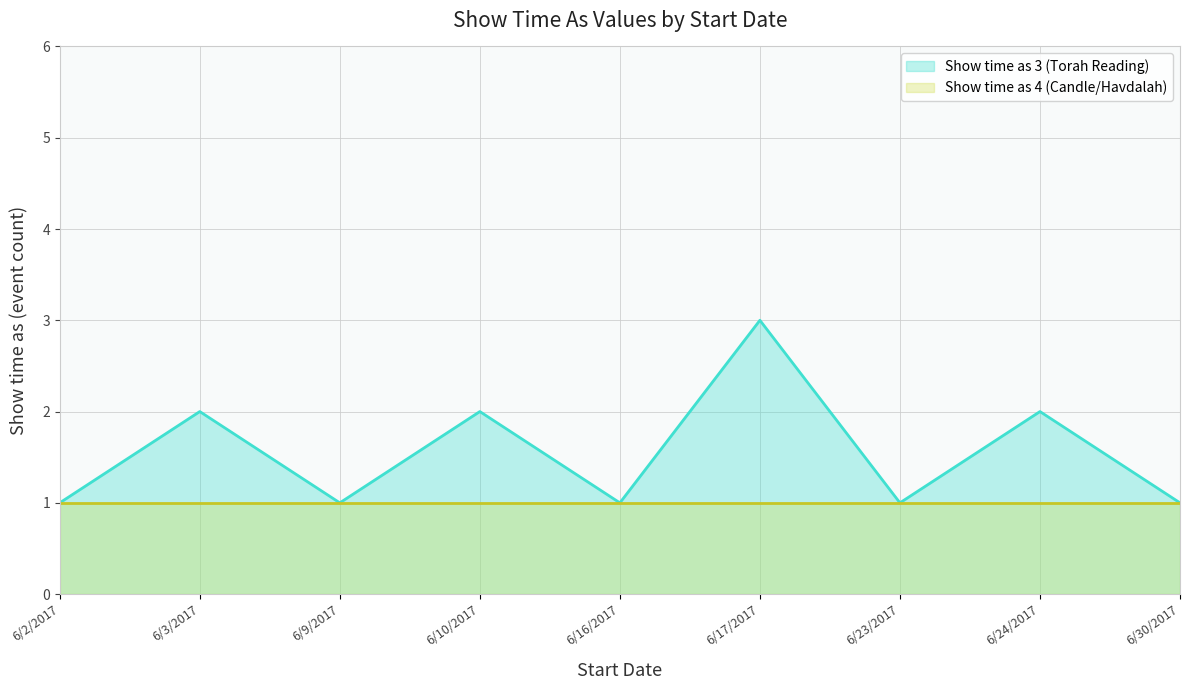

What is the total value across all series at 6/2/2017?

2